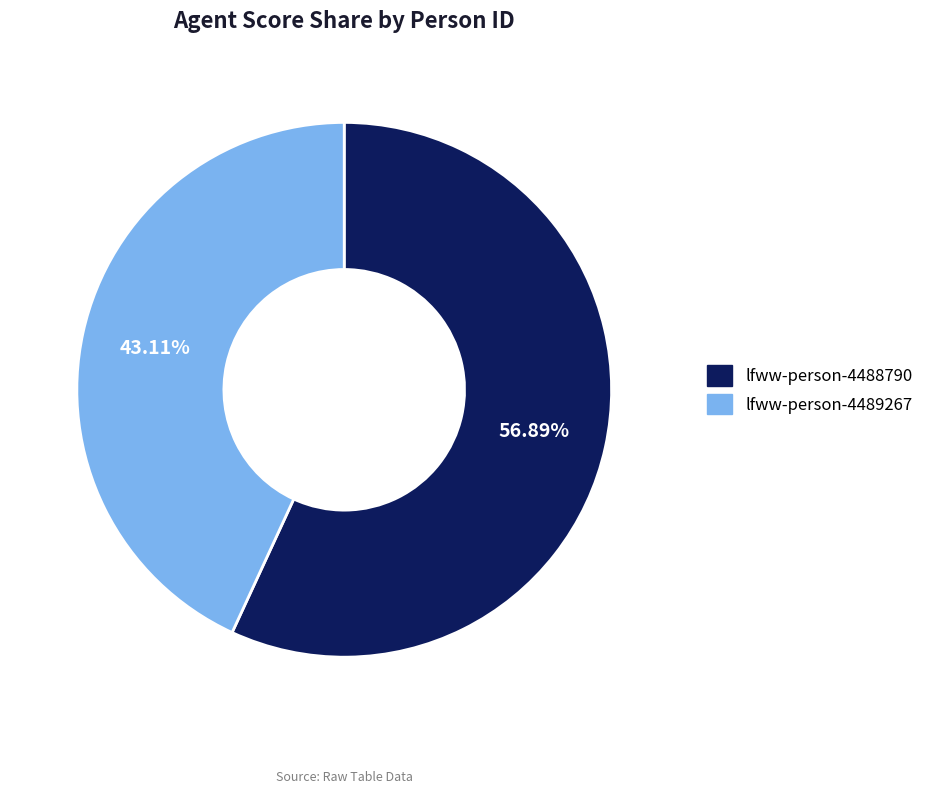

Is it true that lfww-person-4488790 is 72% of the pie?

False